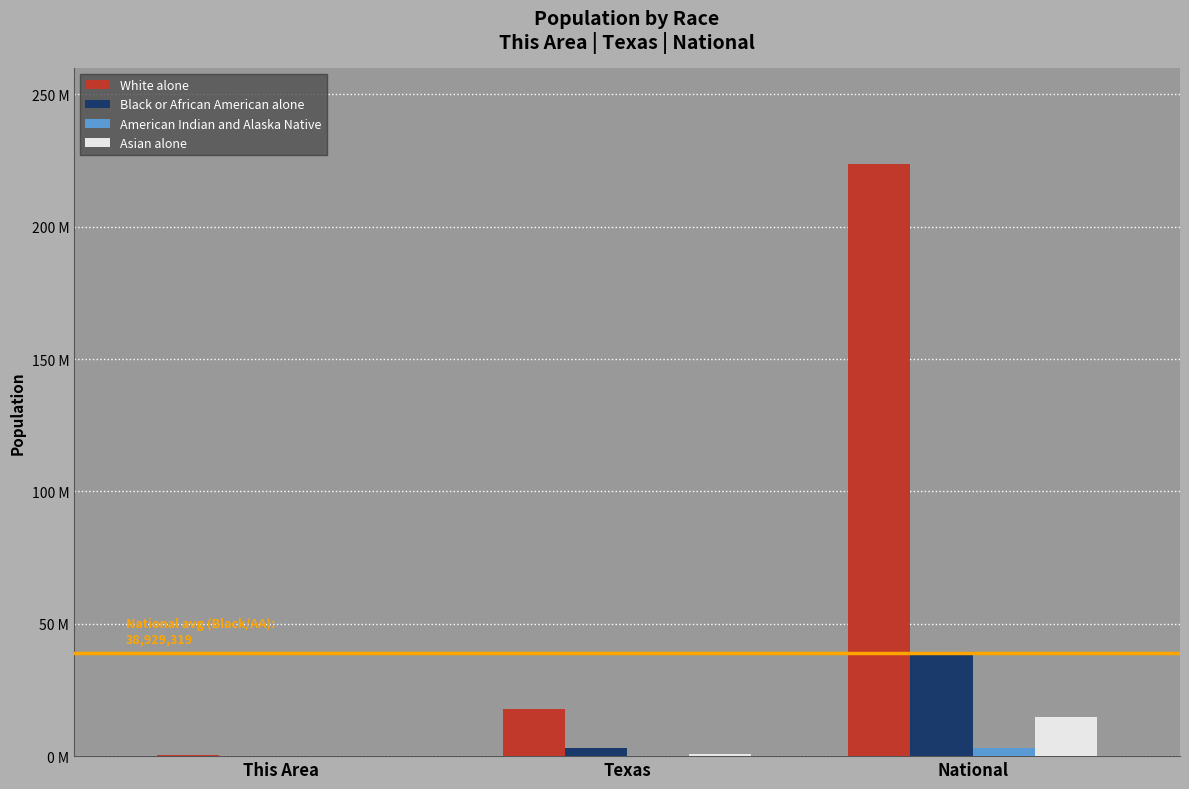

Is it true that White alone equals 17701552 at Texas?

True